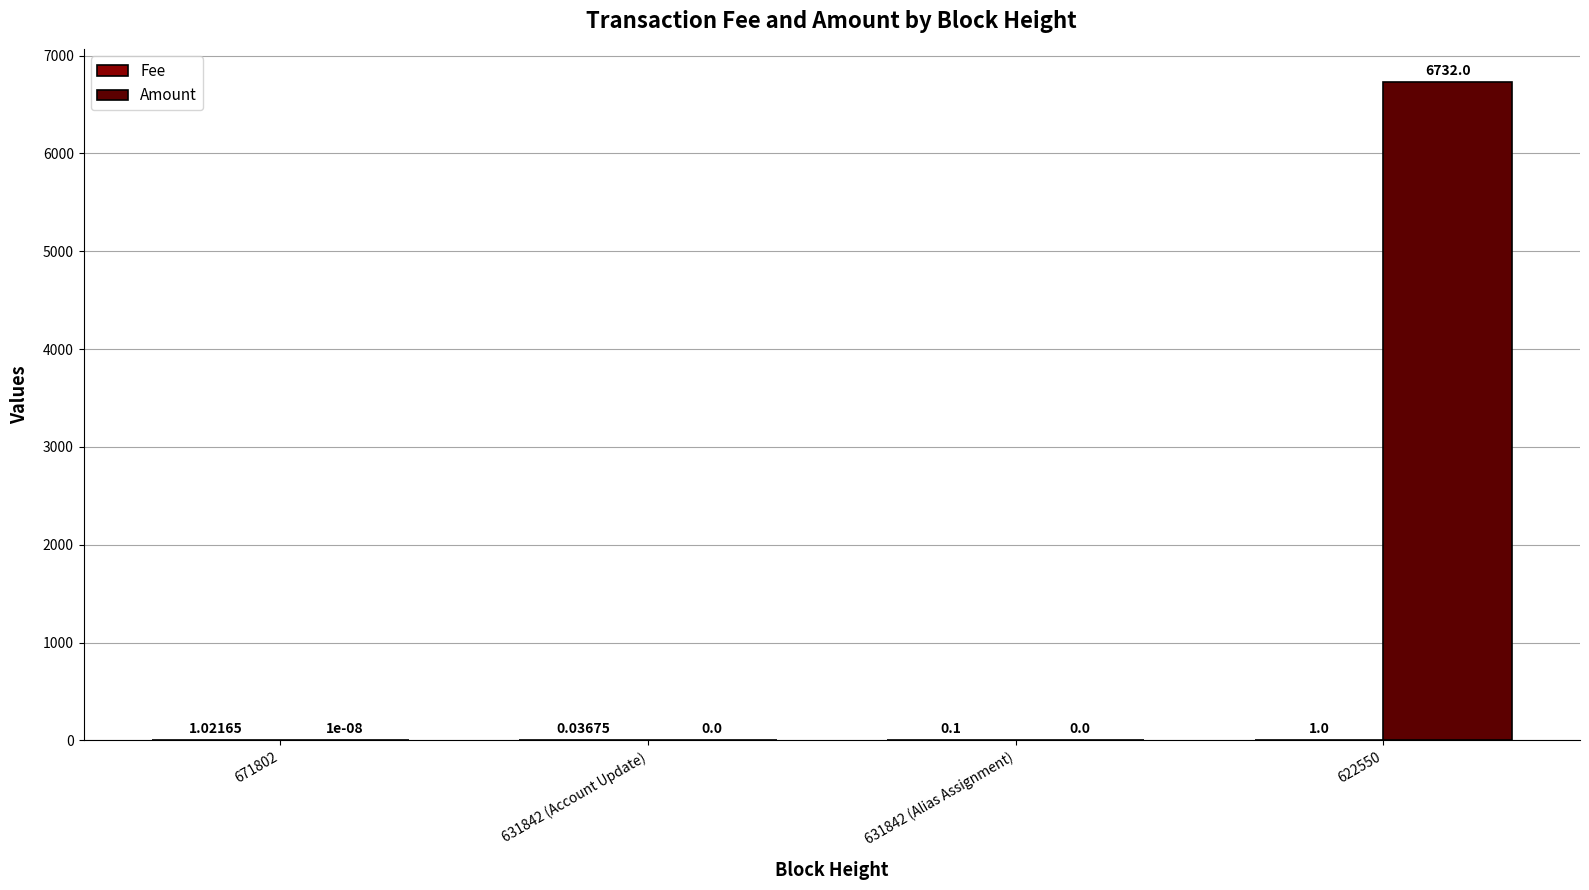

What is the average value of the Amount series?

1683.0